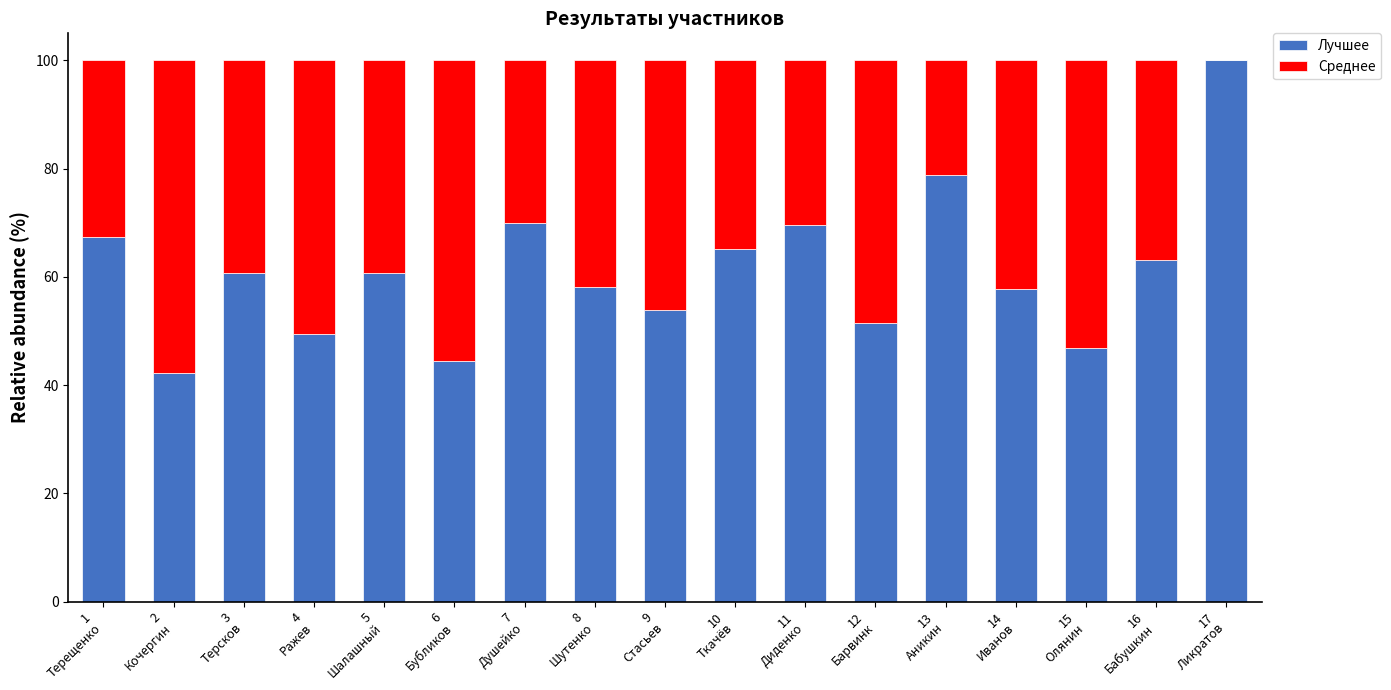

What is the highest value of the Лучшее series?

100.0